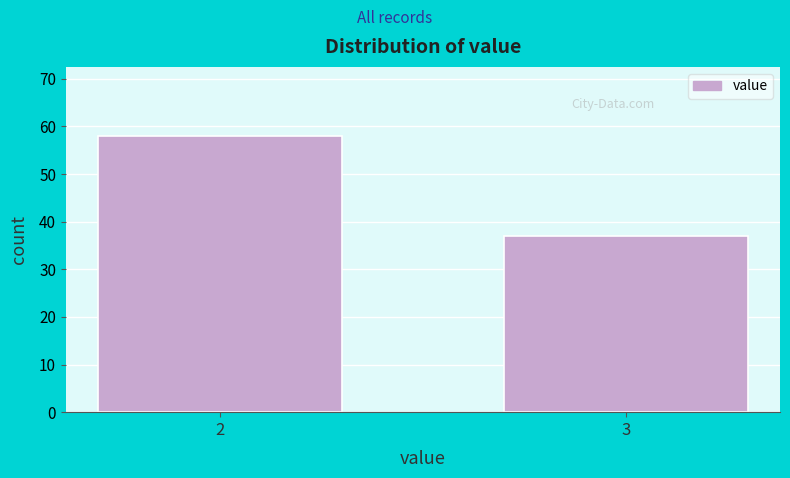

Reading left to right, extract all data points from this chart.

2=58	3=37